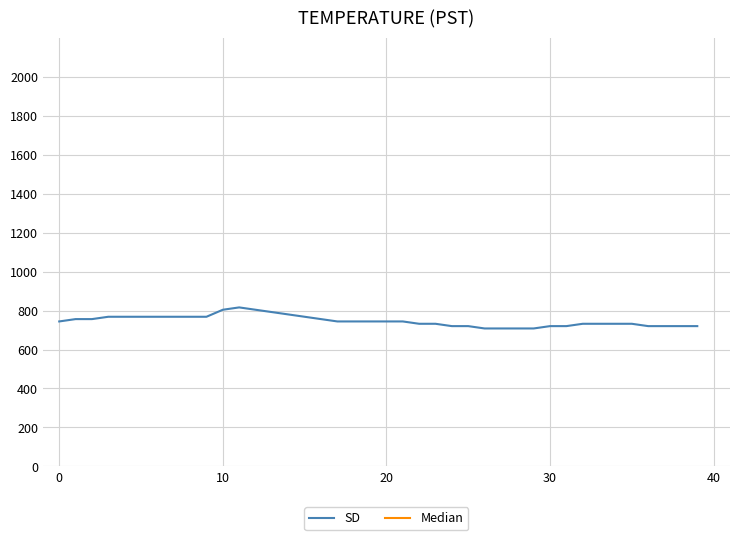

Is this an area chart (filled region under the line)?

No